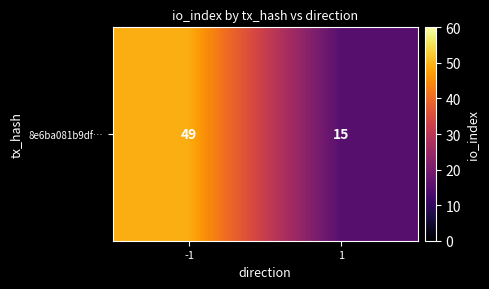

Reading left to right, list all the values displayed in this chart.

49	15